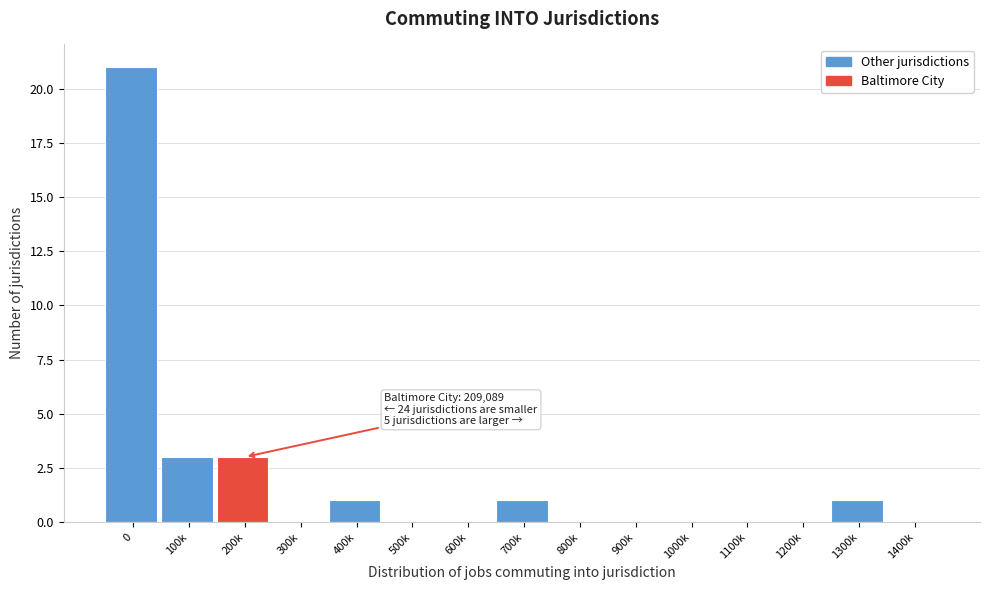

Reading left to right, extract all data points from this chart.

0=21	100k=3	200k=3	300k=0	400k=1	500k=0	600k=0	700k=1	800k=0	900k=0	1000k=0	1100k=0	1200k=0	1300k=1	1400k=0